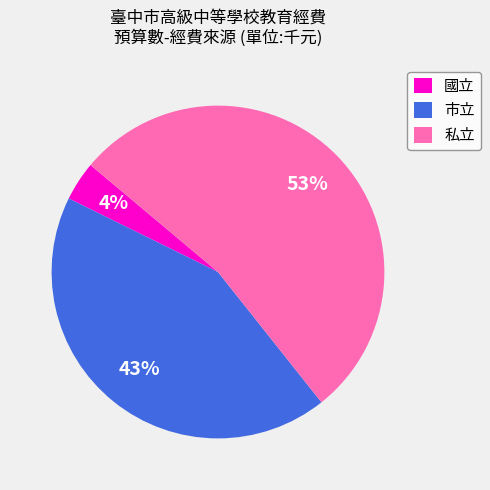

Do 市立 and 國立 together represent more than half of the pie?

No